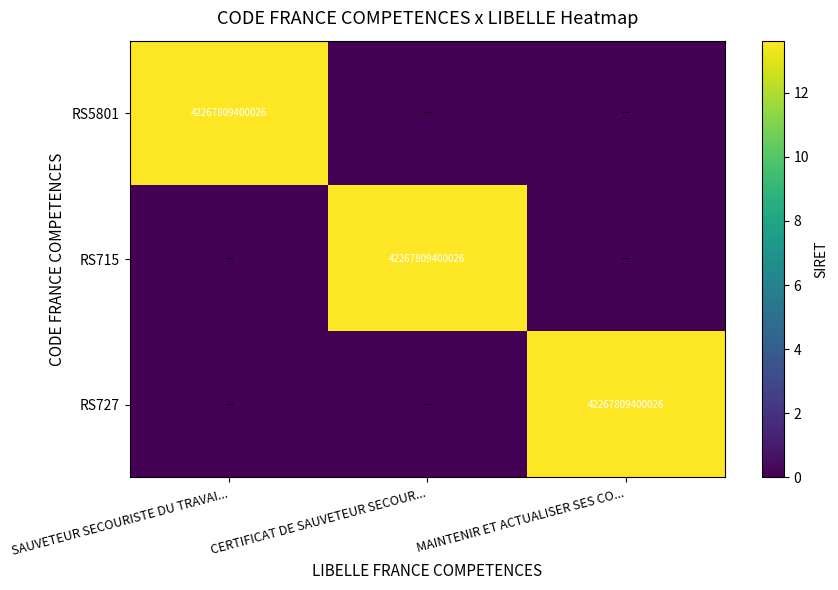

At how many categories does at least one series exceed 7?

3